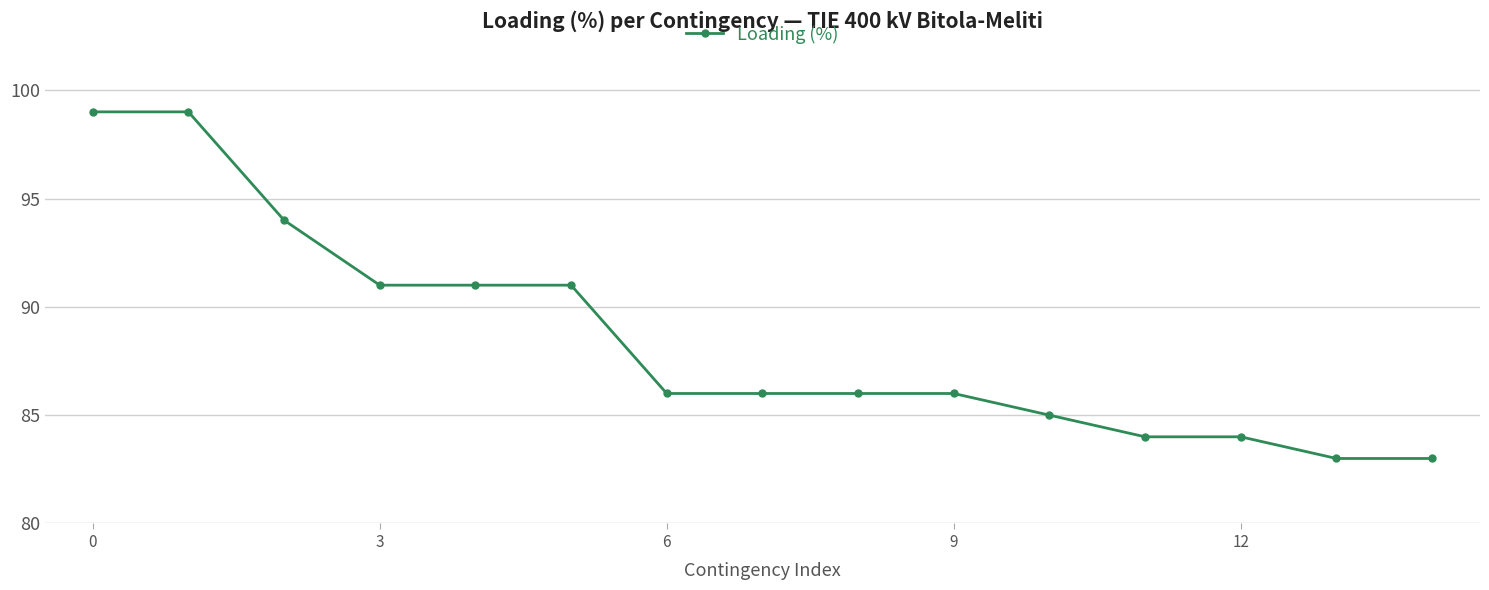

What is the value of the 14th point from the left?

83